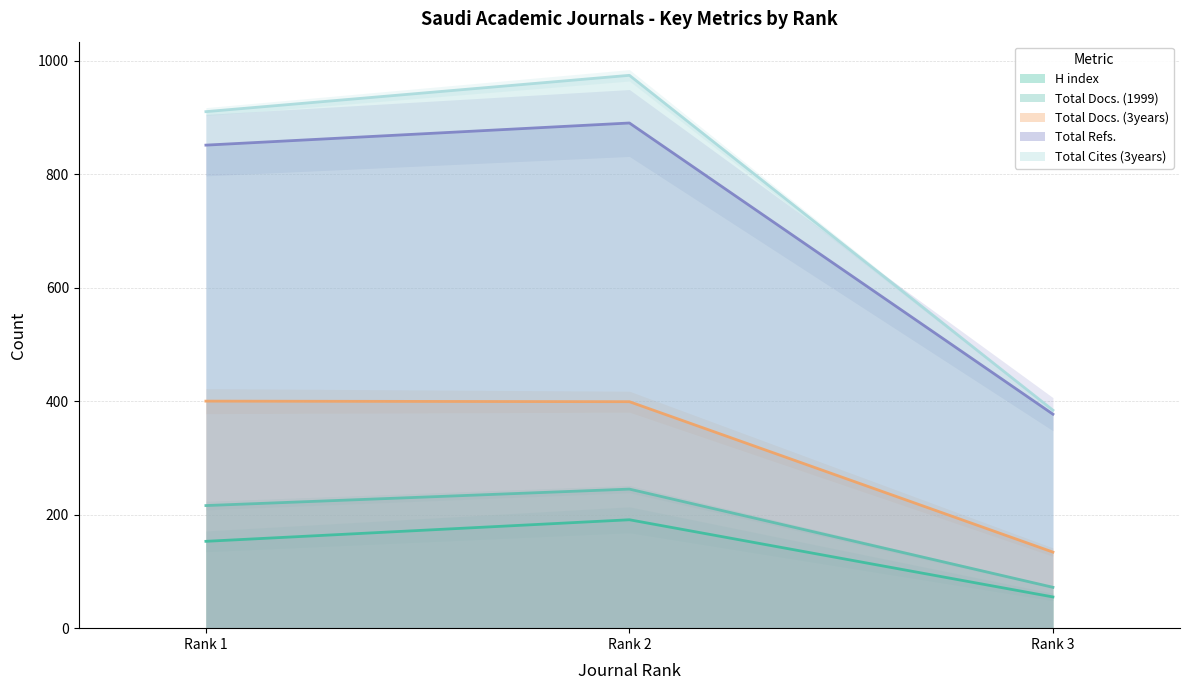

How many H index values are between 55 and 191?

3